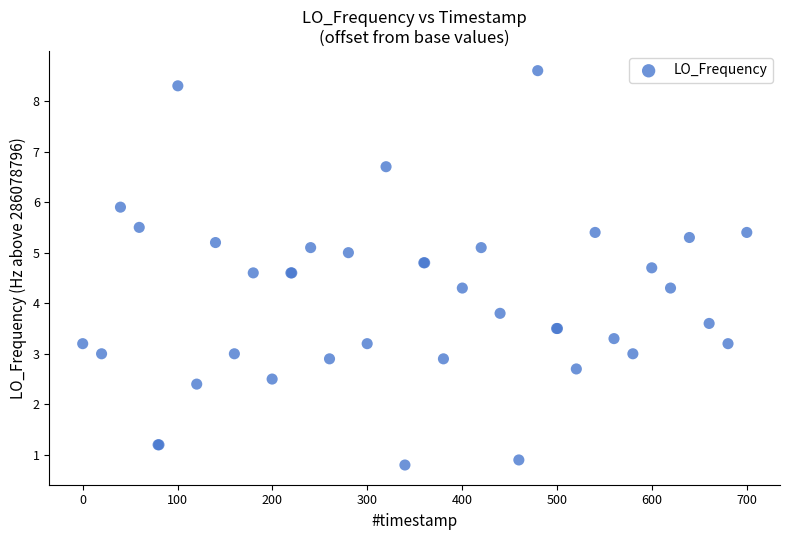

What Y value in the scatter plot is closest to 4?

3.8